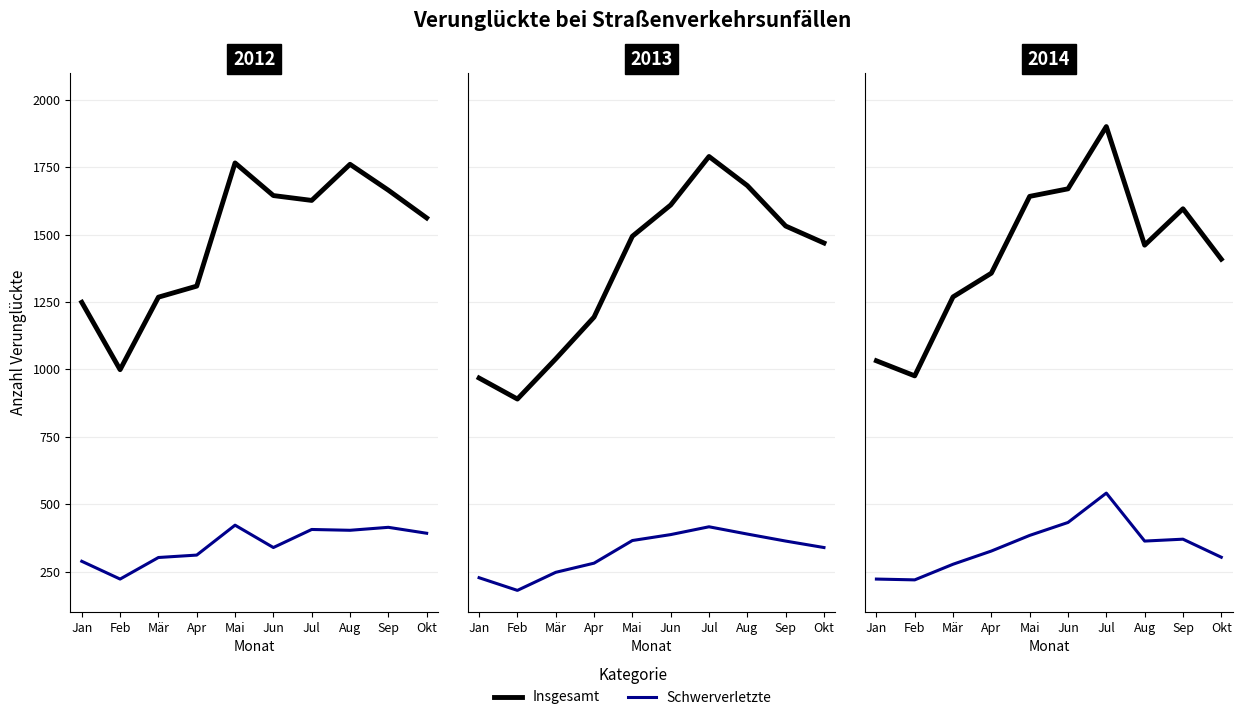

What position from the left is Jun?

6